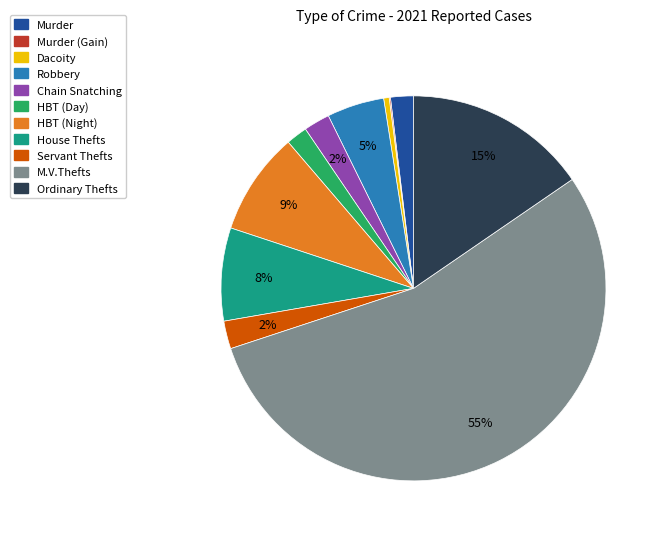

To the nearest percent, what is the average slice percentage?

9%